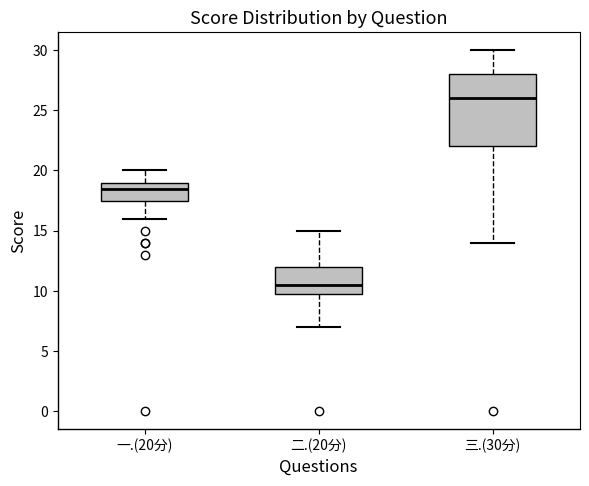

Which box is the tallest, from its lower edge to its upper edge?

三.(30分)